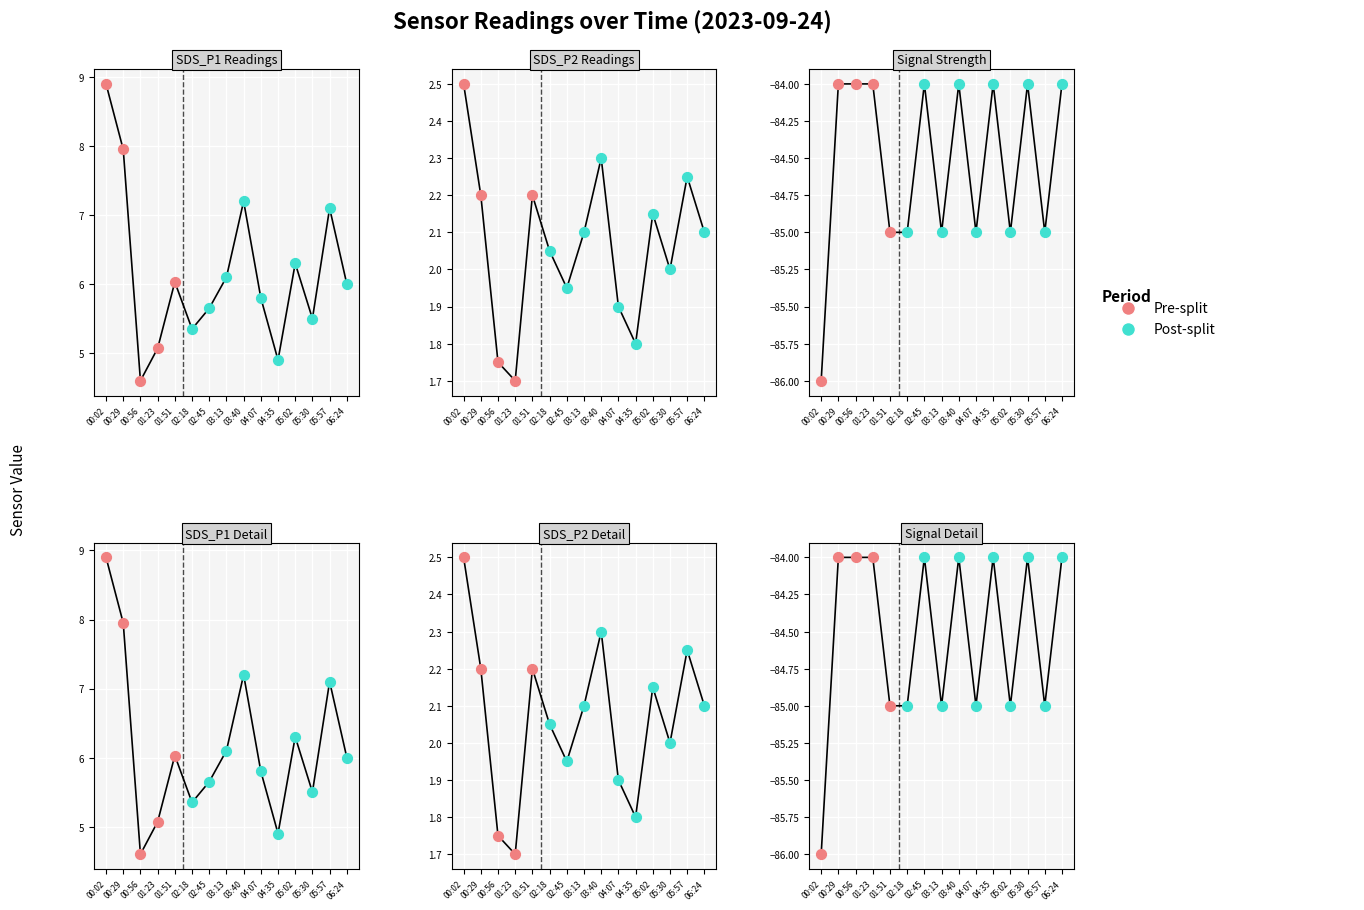

Is the value of SDS_P1 at 04:07 greater than the value of Signal at 01:51?

Yes